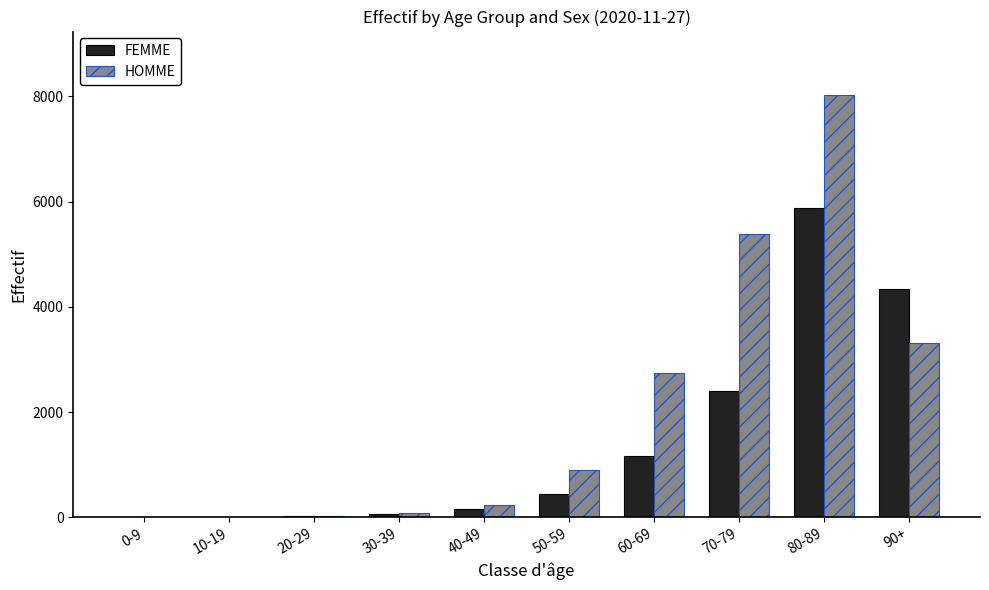

What is the sum of all FEMME values?

14471